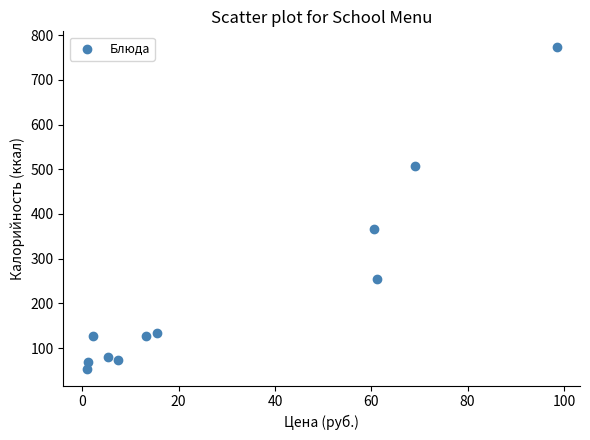

What Y value in the scatter plot is closest to 412?

365.4